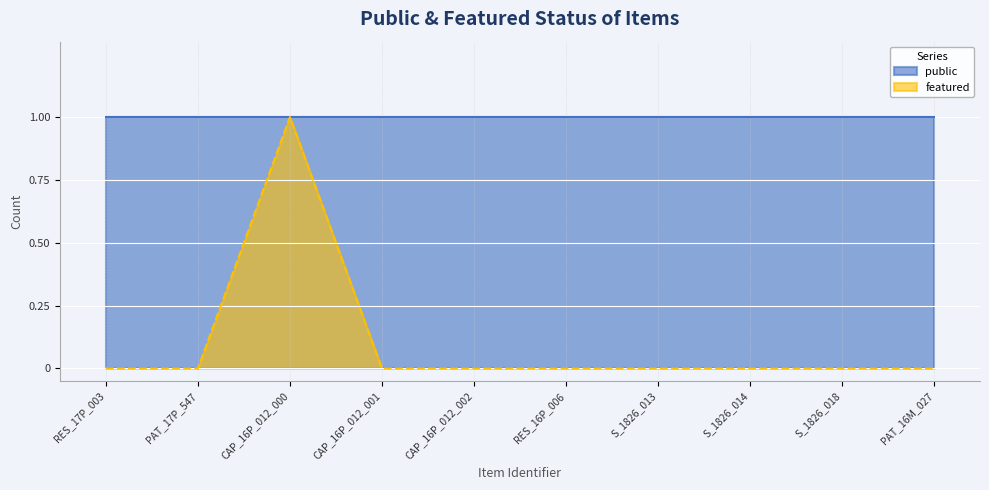

Which category has the highest value across all series?

CAP_16P_012_000